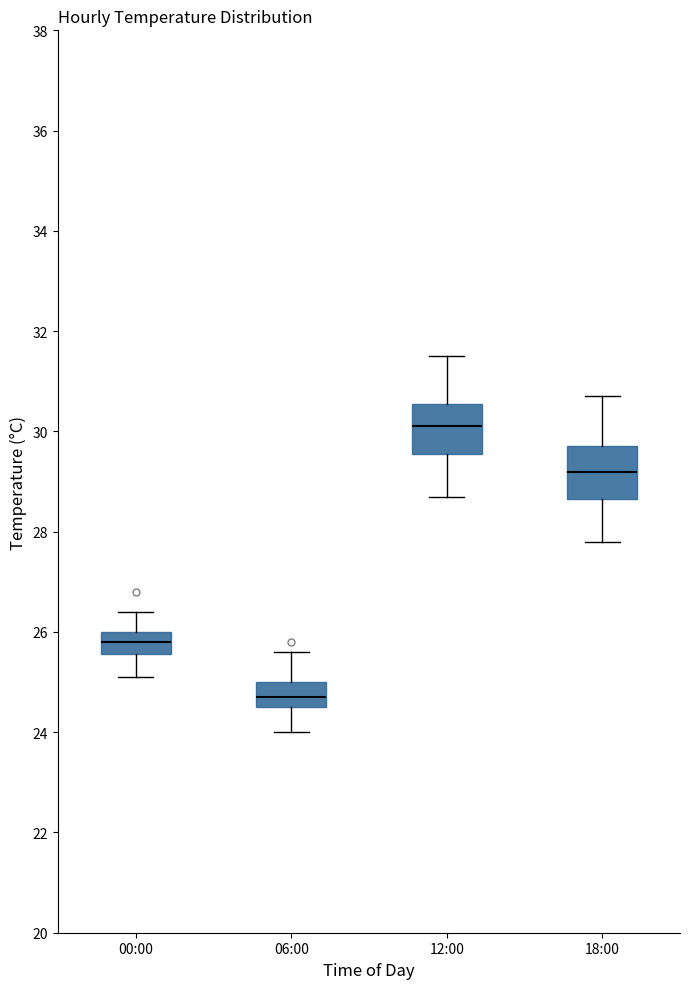

Reading left to right, transcribe this box plot: for each box, give where its median line is, the range the box spans, and where its two whiskers end, as read against the y-axis. The values are not printed on the chart, so give them approximately, as read against the axis.

00:00: median 25.8, box 25.6 to 26.0, whiskers 25.2 to 26.4
06:00: median 24.8, box 24.6 to 25.0, whiskers 24.0 to 25.6
12:00: median 30.2, box 29.6 to 30.6, whiskers 28.8 to 31.6
18:00: median 29.2, box 28.6 to 29.8, whiskers 27.8 to 30.8